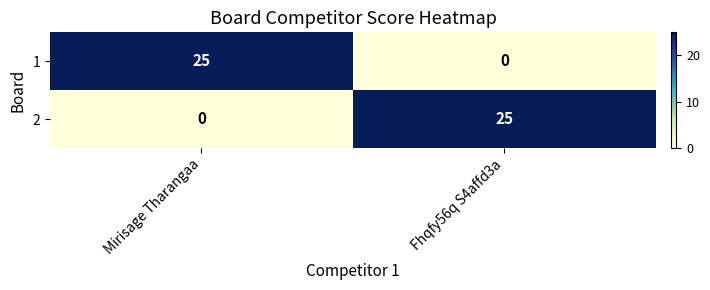

Is it true that 1 equals 10 at Fhqfy56q S4affd3a?

False